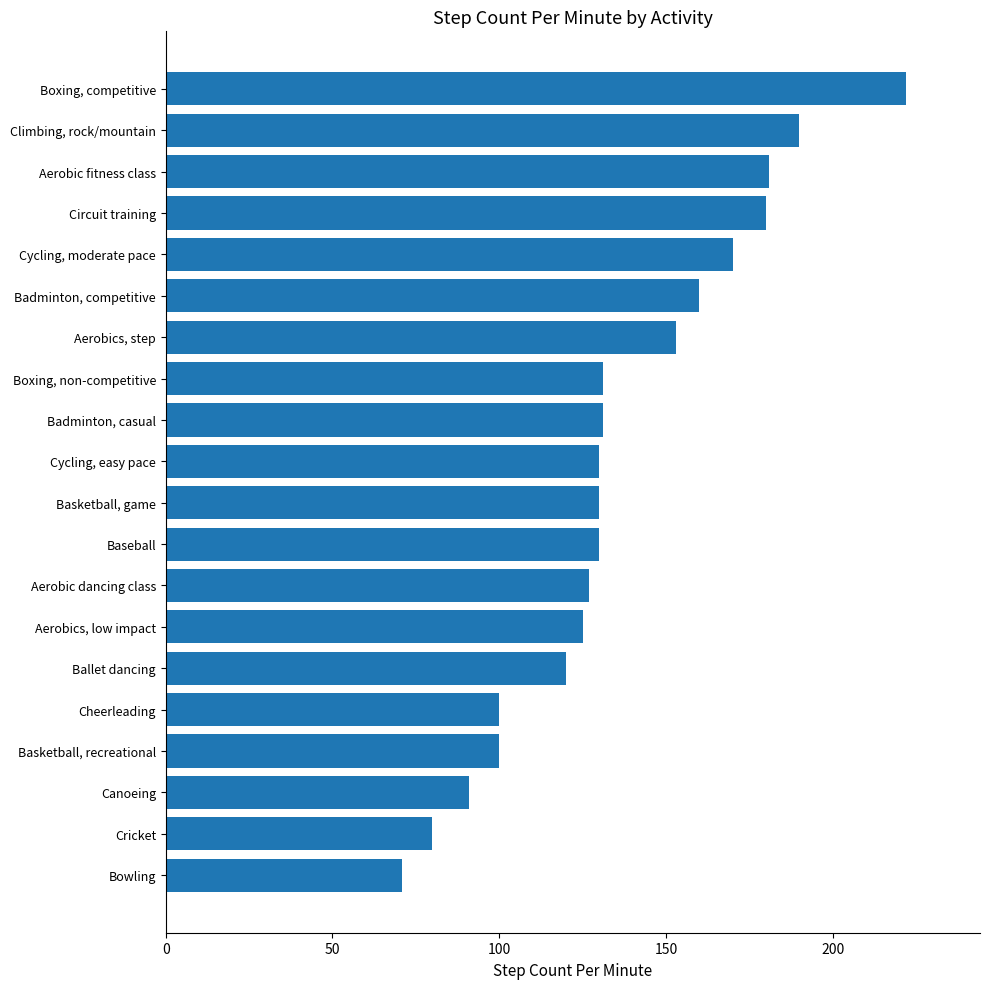

What is the maximum value shown in the chart?

222